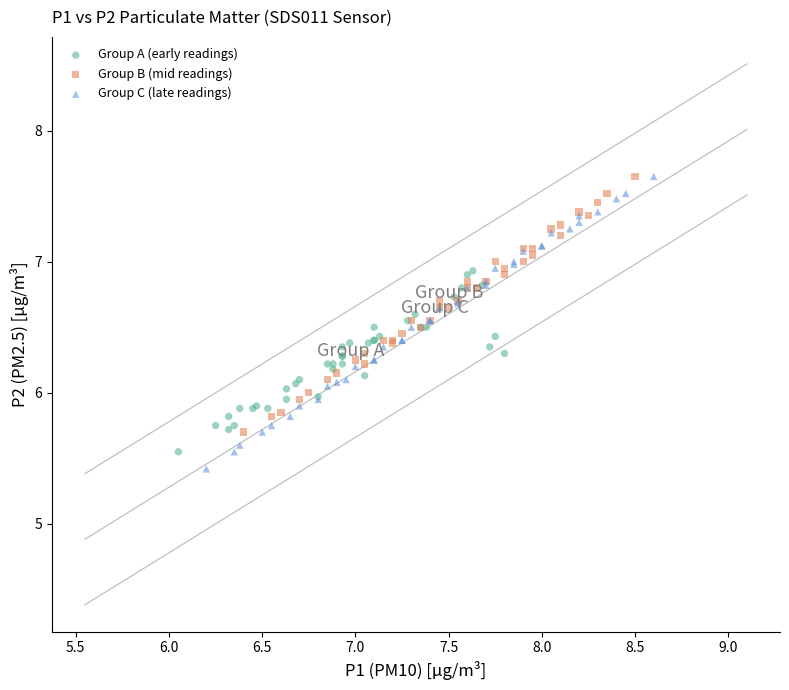

What are all the series names shown in the legend?

Group A (early readings), Group B (mid readings), Group C (late readings)